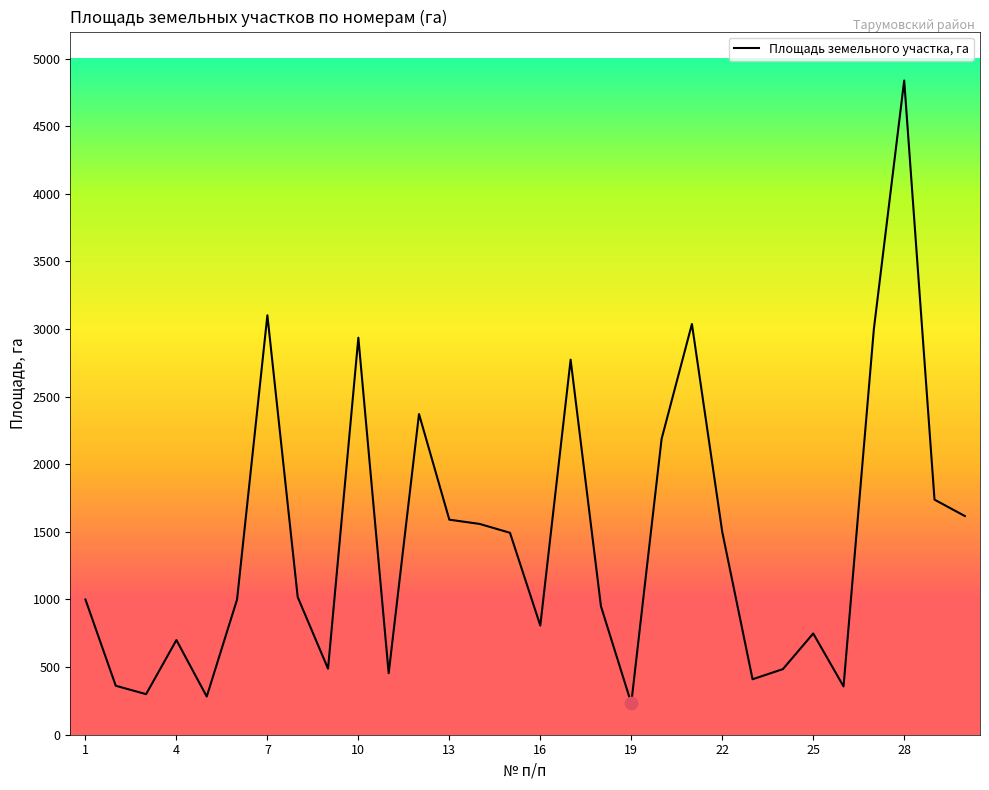

What is the greatest value displayed?

4838.0